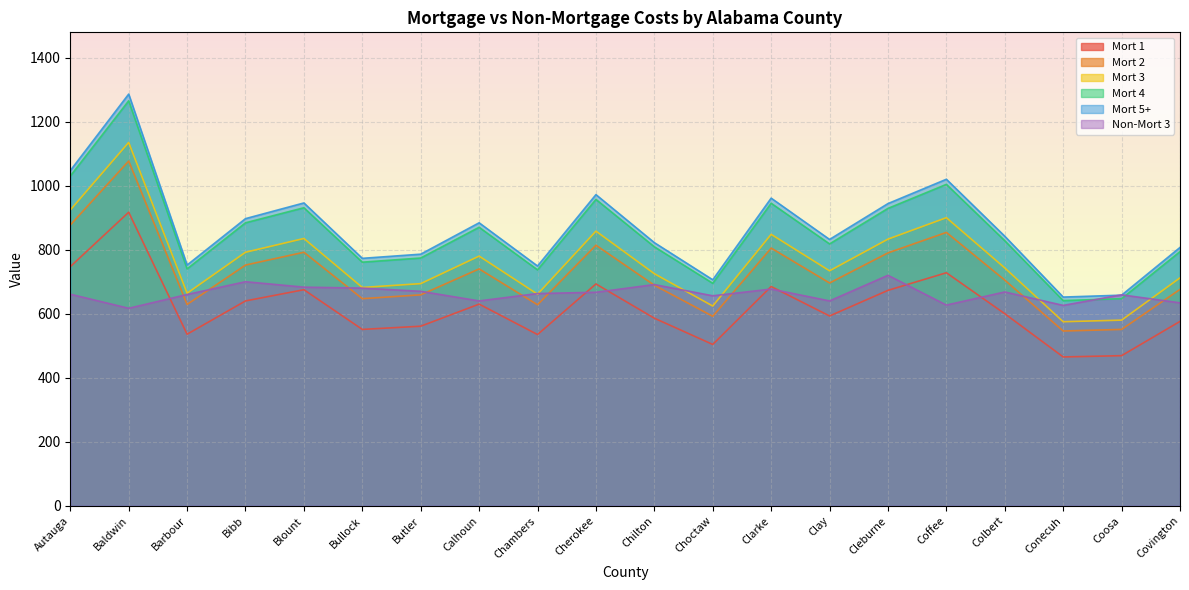

What is the maximum value for Mort 1?

917